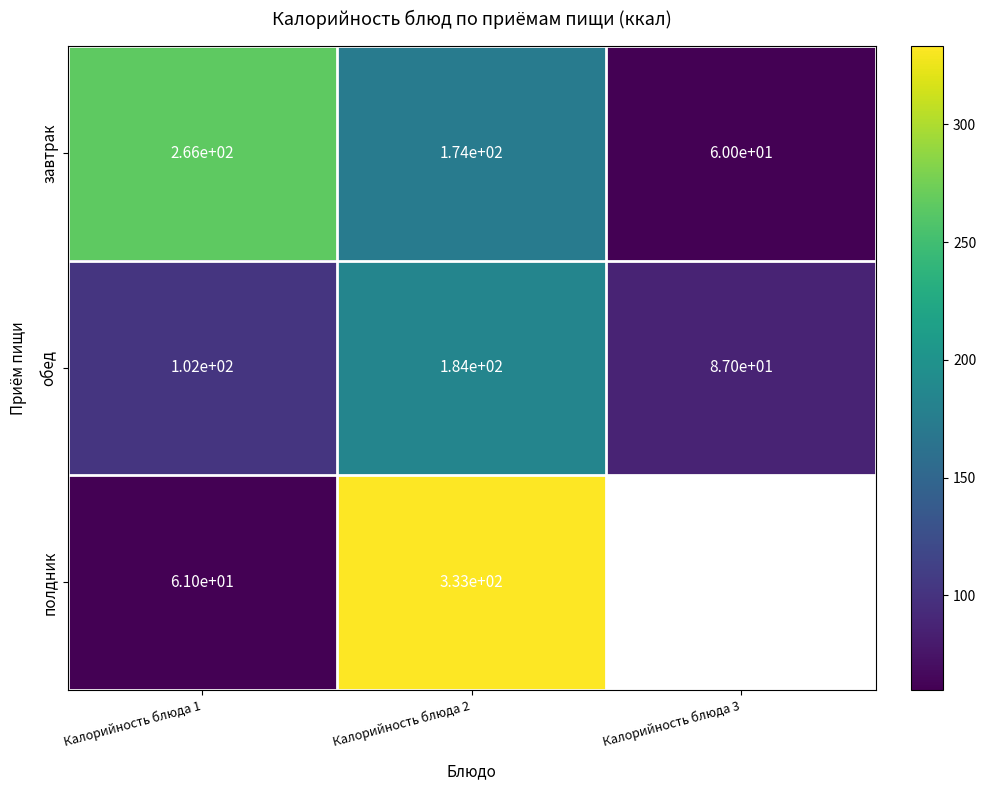

What is the total value across all series at Калорийность блюда 2?

691